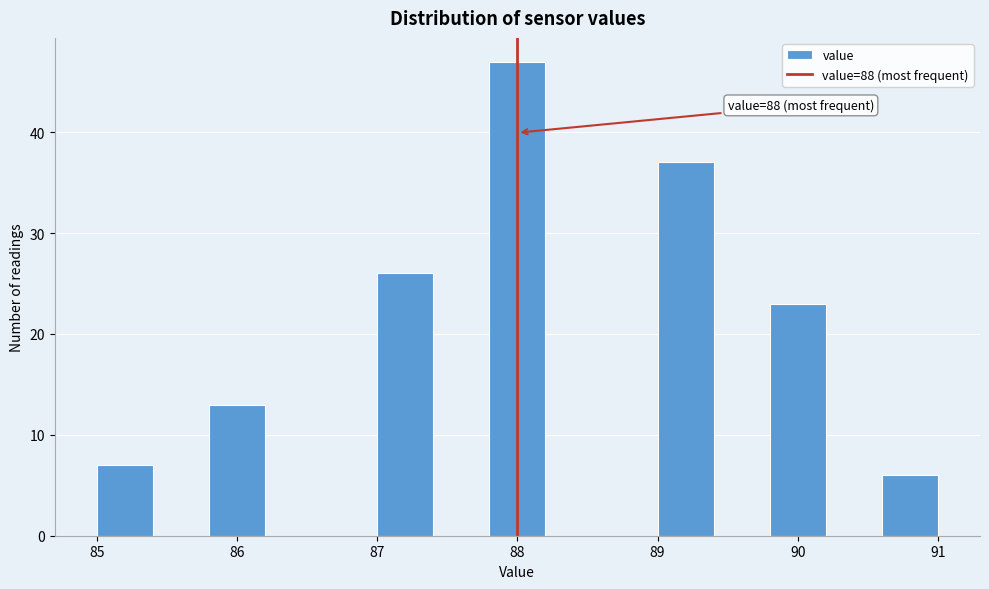

Which range on the x-axis has the tallest bar?

87.8 to 88.2